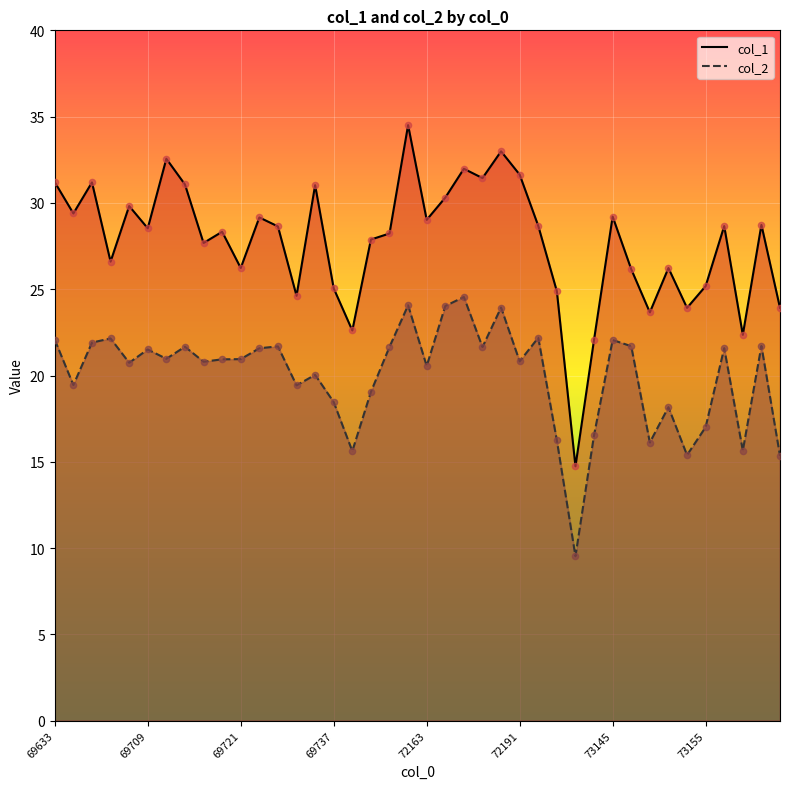

What is the total value across all series at 69723?

50.7